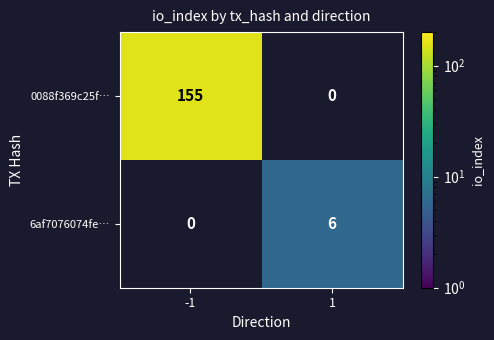

The 0088f369c25f… series shows 155 at -1. True or false?

True